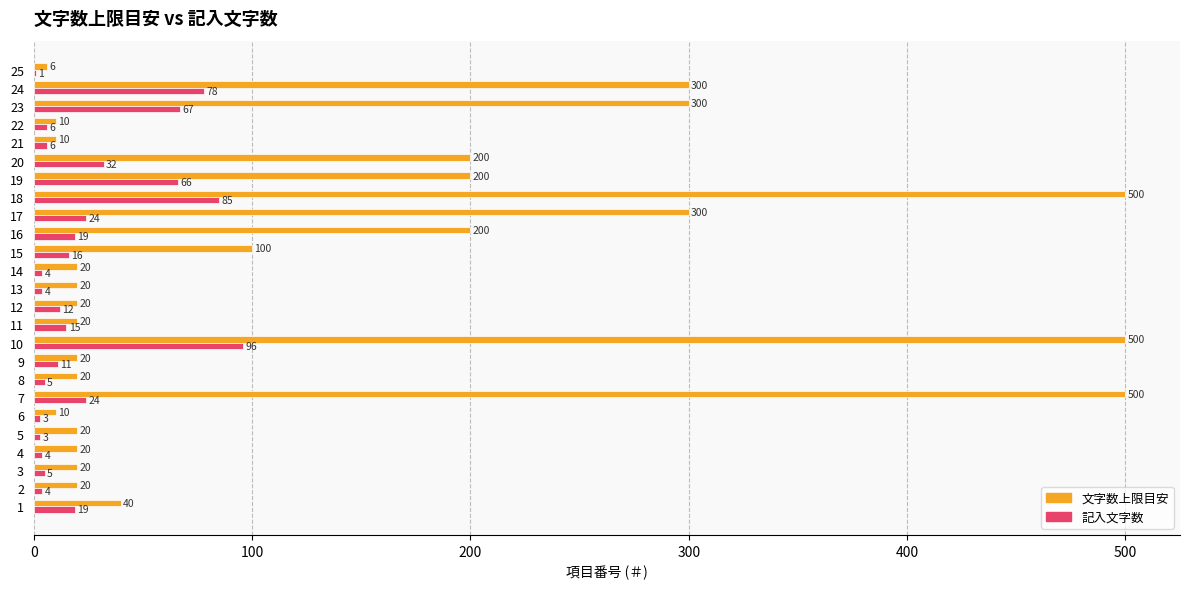

Is it true that 文字数上限目安 equals 48 at 16?

False